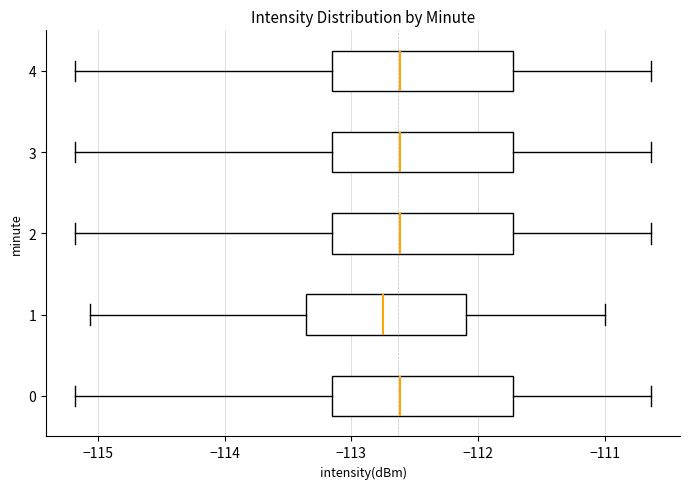

Where is the left edge of the box at y = 3 on the x-axis? The values are not printed on the chart, so give them approximately, as read against the axis.

-113.2